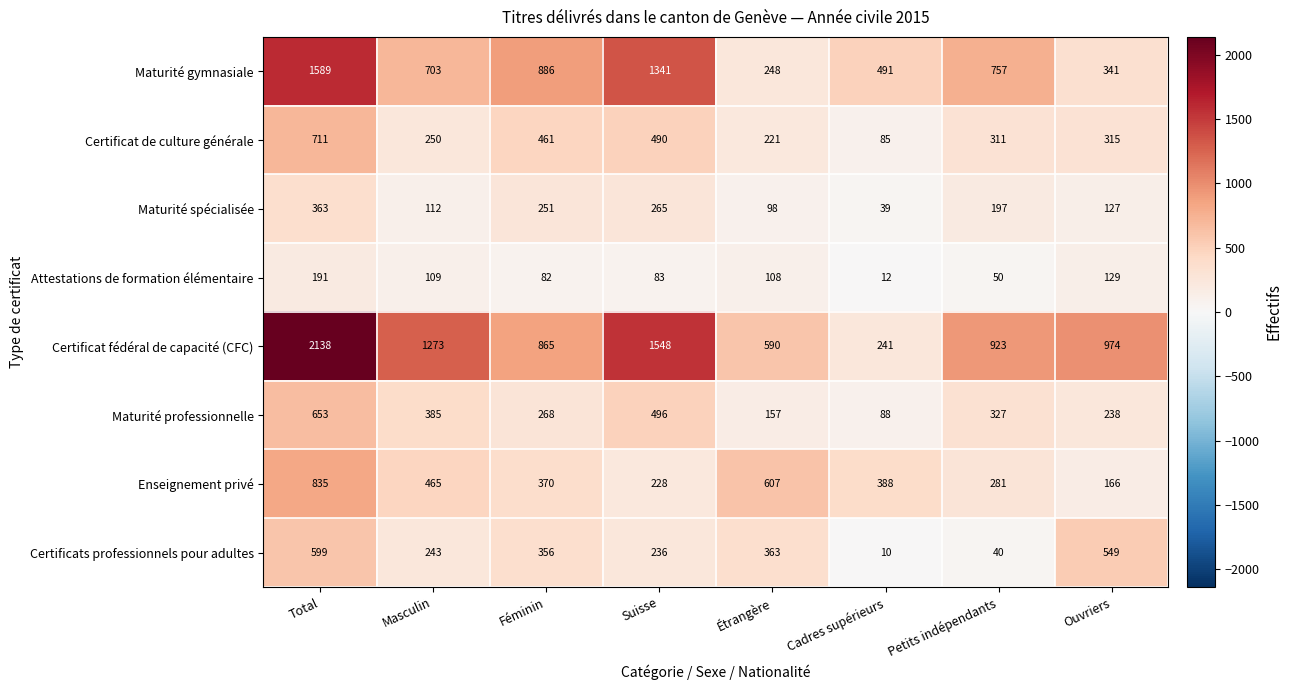

What is the minimum value for Maturité gymnasiale?

248